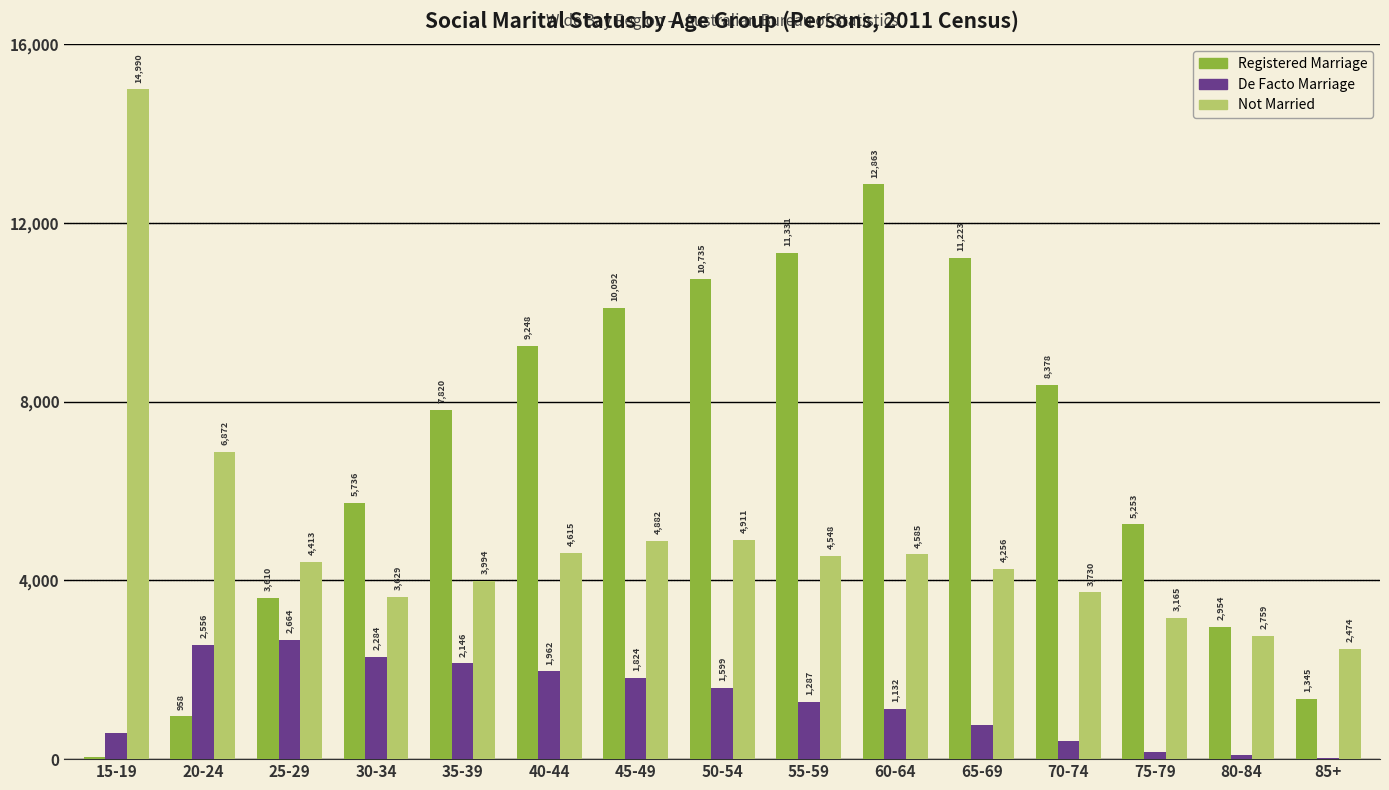

What is the highest value of the Not Married series?

14990